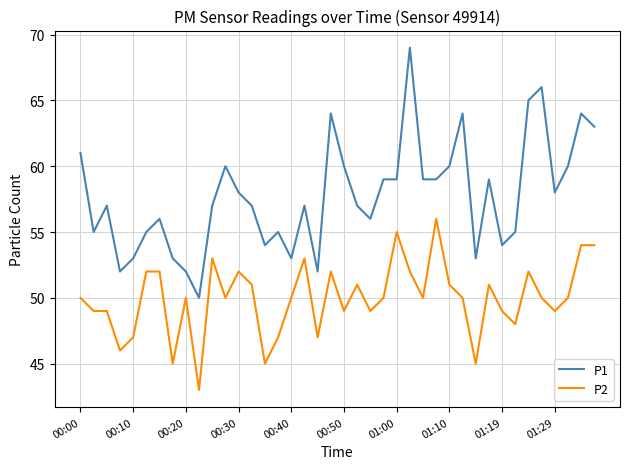

True or false: P2 and P1 intersect in this chart.

False